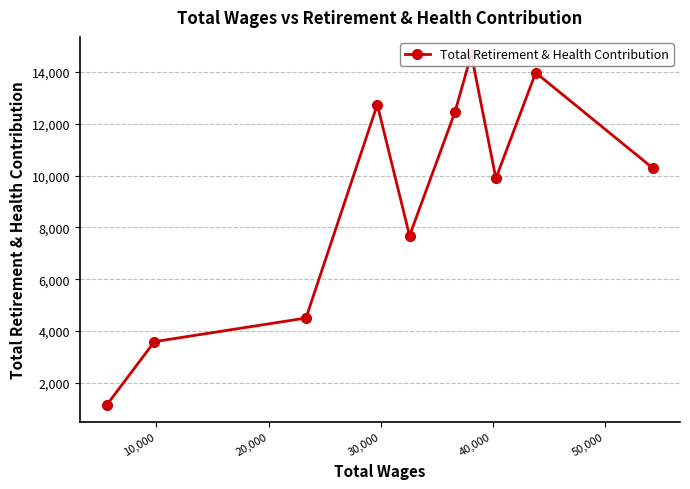

What is the smallest value displayed?

1156